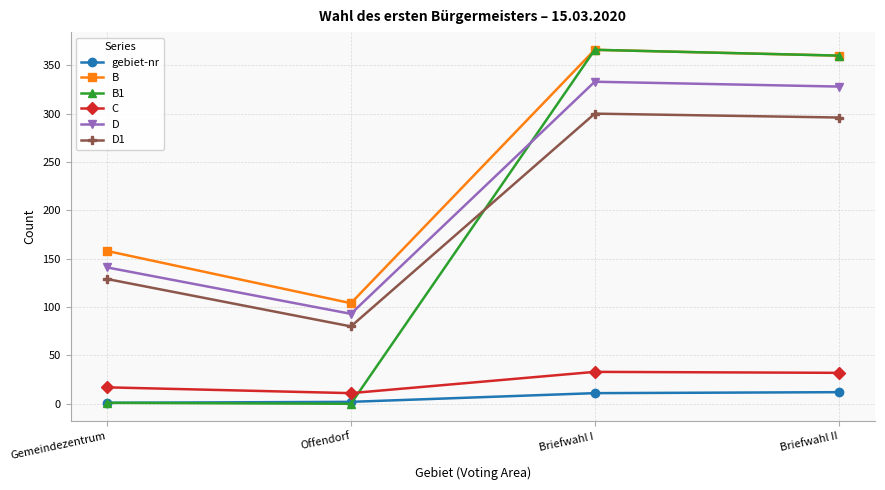

What is the label of the 2nd point from the right?

Briefwahl I